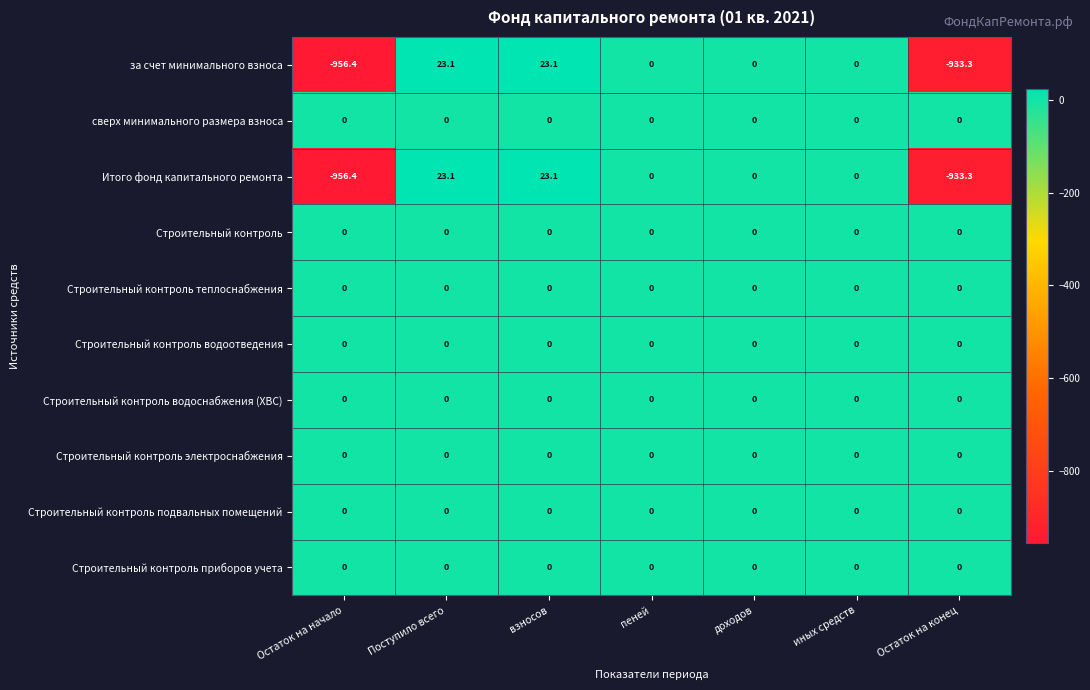

The за счет минимального взноса series shows 23.1 at взносов. True or false?

True